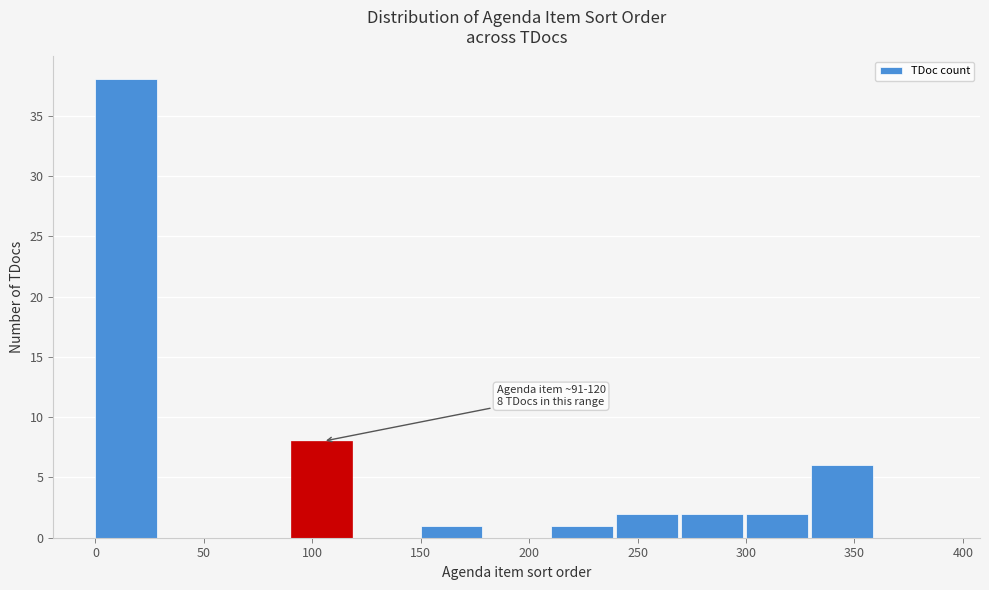

Over which range of the x-axis is the bar tallest?

0 to 30